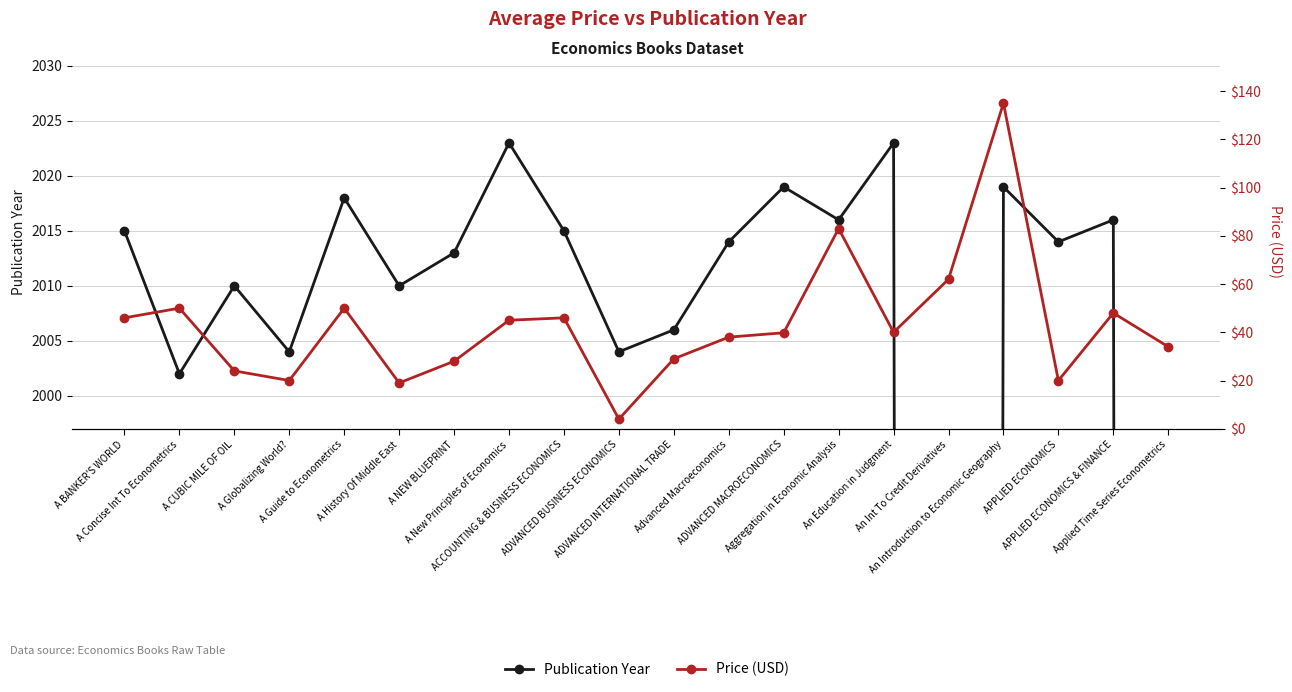

Which category has the lowest value in the Publication Year series?

An Int To Credit Derivatives